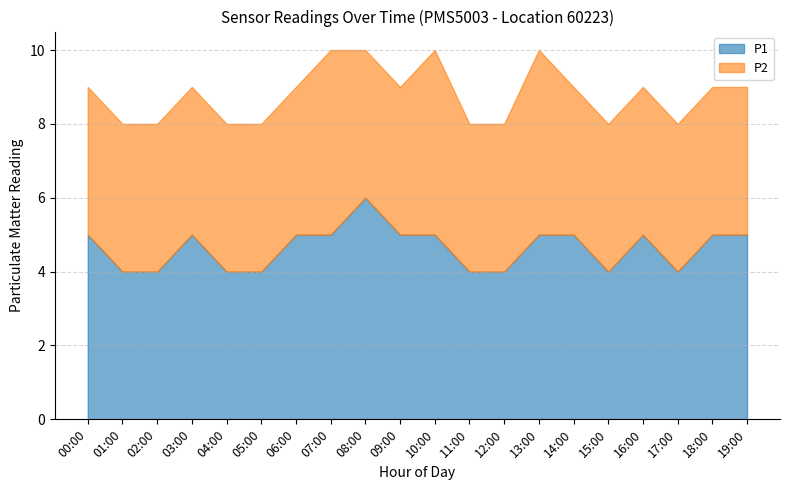

True or false: P2 and P1 cross at least once.

False